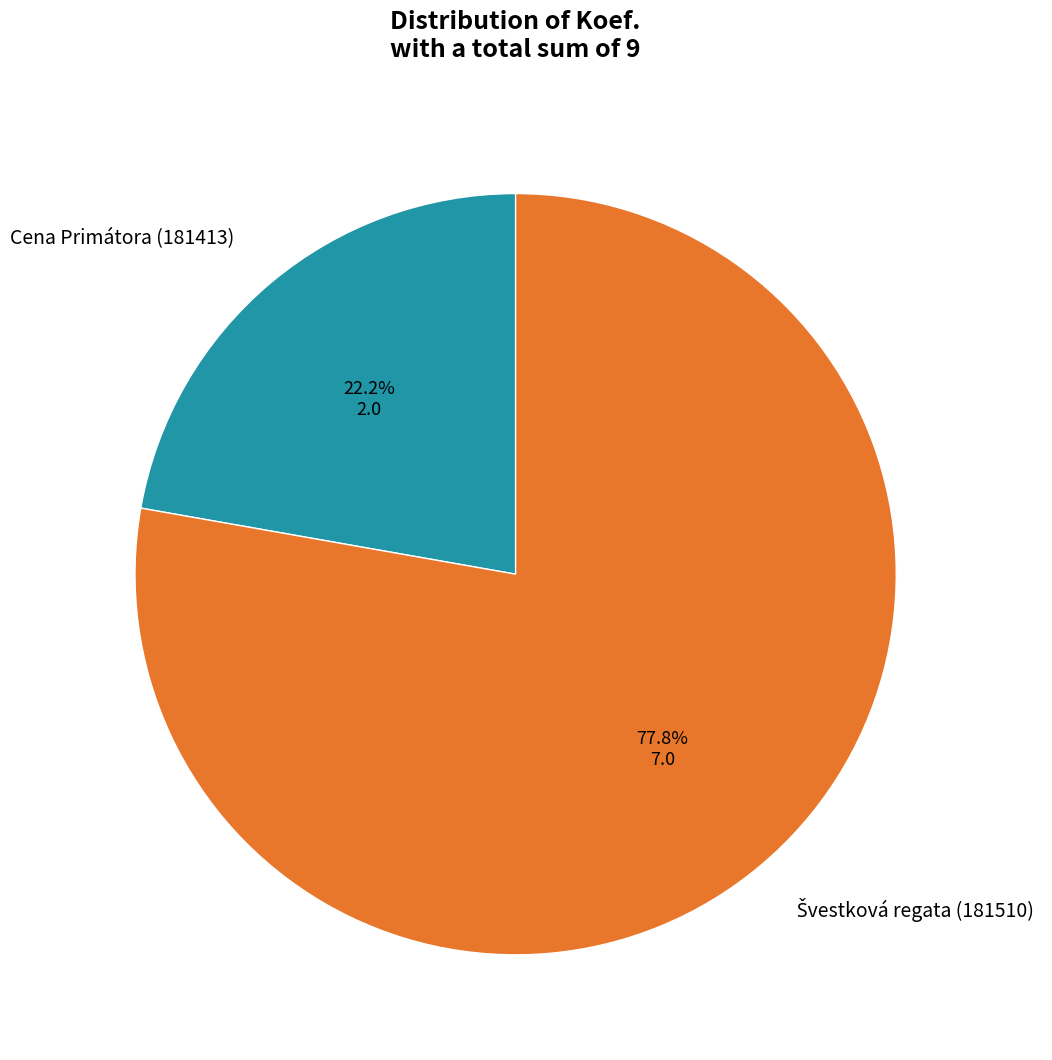

What portion of the pie excludes Cena Primátora (181413)?

77.8%